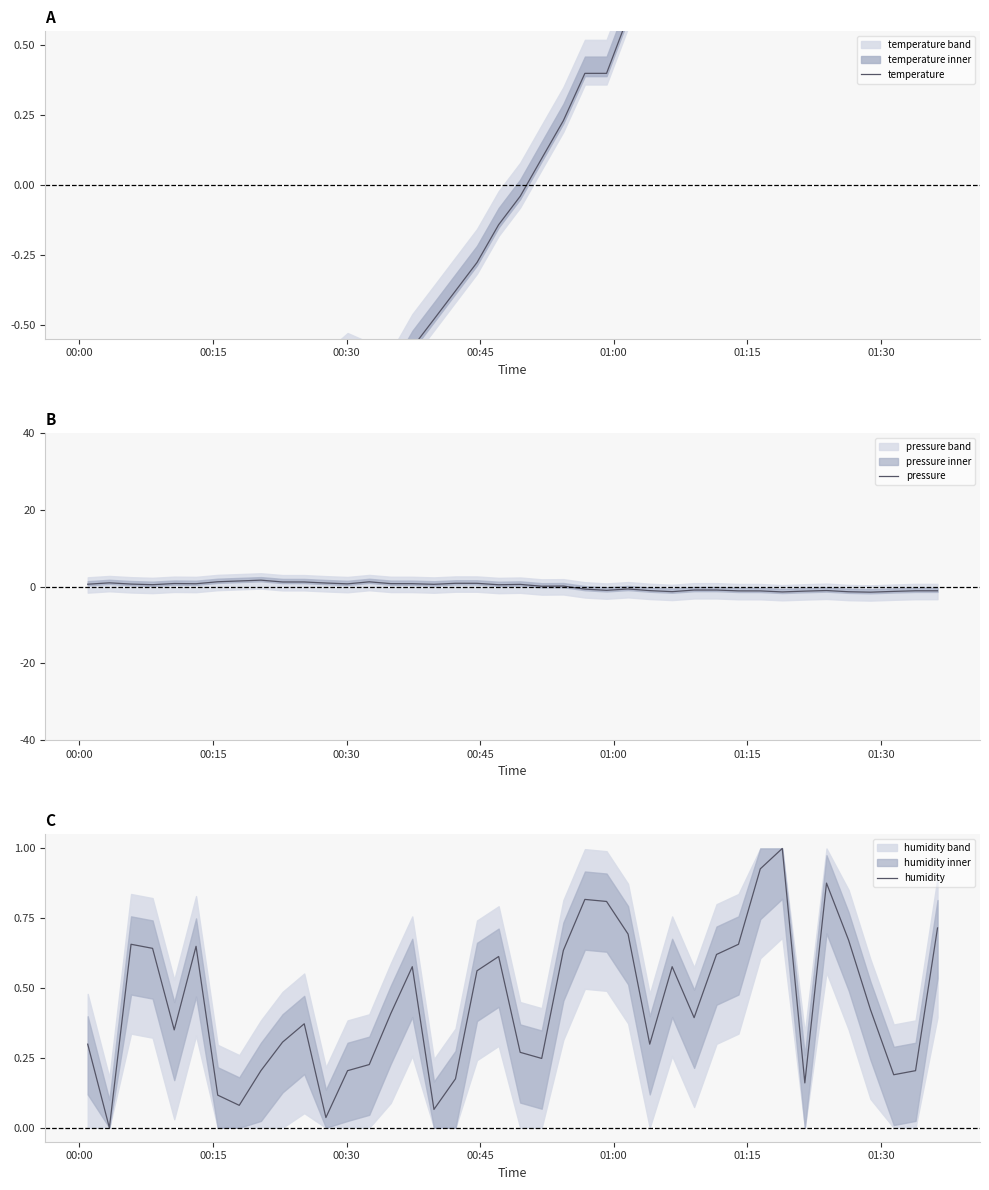

What is the difference between the maximum and minimum values in the temperature series?

3.2